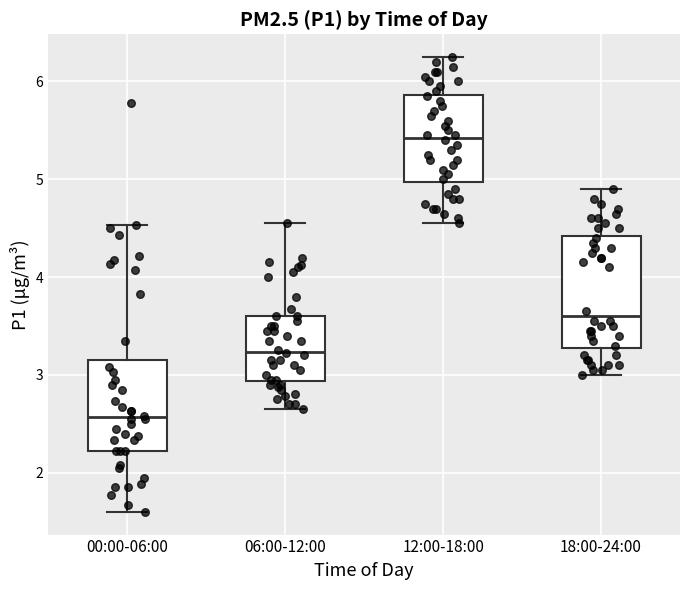

Reading left to right, transcribe this box plot: for each box, give where its median line is, the range the box spans, and where its two whiskers end, as read against the y-axis. The values are not printed on the chart, so give them approximately, as read against the axis.

00:00-06:00: median 2.6, box 2.2 to 3.1, whiskers 1.6 to 4.5
06:00-12:00: median 3.2, box 2.9 to 3.6, whiskers 2.7 to 4.6
12:00-18:00: median 5.4, box 5.0 to 5.9, whiskers 4.6 to 6.3
18:00-24:00: median 3.6, box 3.3 to 4.4, whiskers 3.0 to 4.9